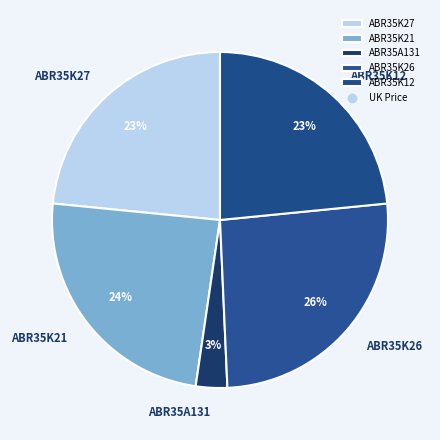

To the nearest percent, what portion does ABR35K12 represent?

23%